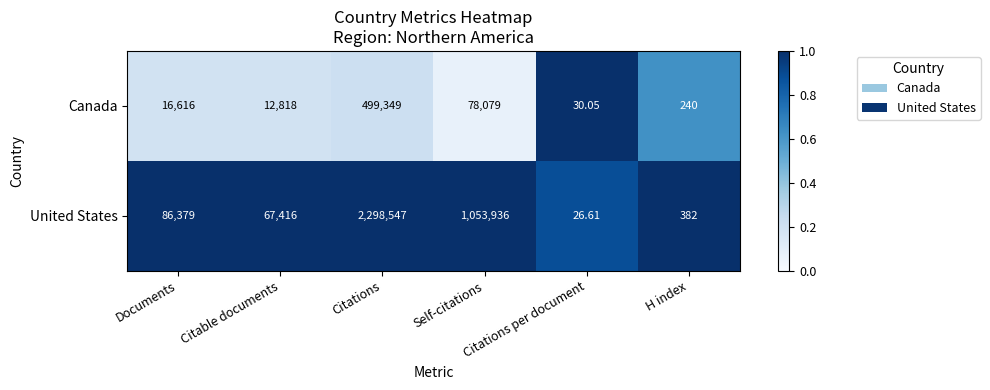

Rank the series by their maximum value, from highest to lowest.

United States, Canada